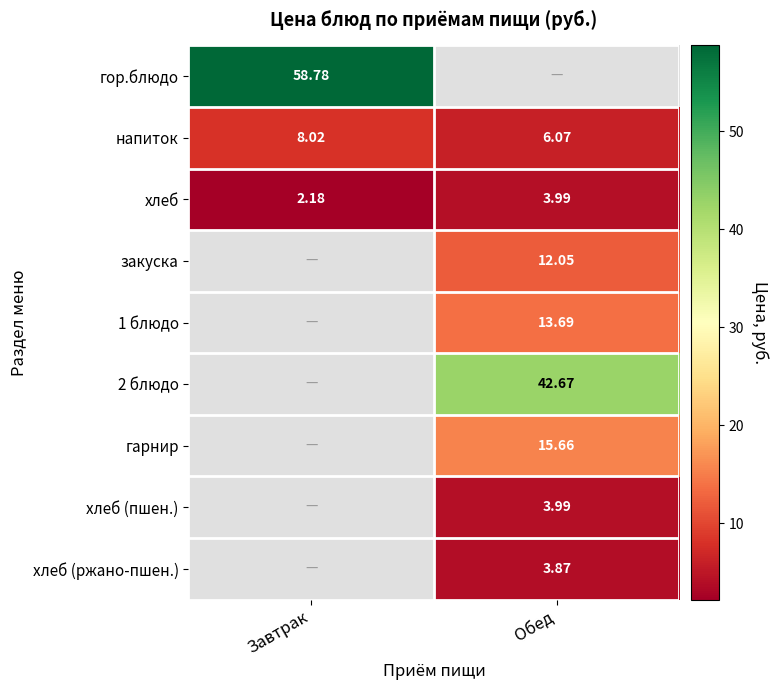

How many distinct data groups are displayed?

9